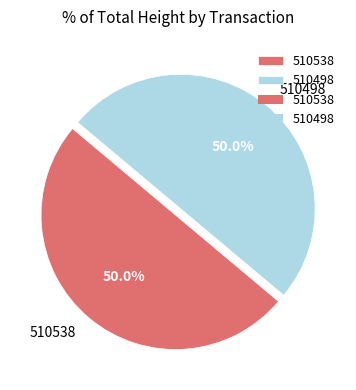

To the nearest percent, what percentage of the pie is 510498?

50%